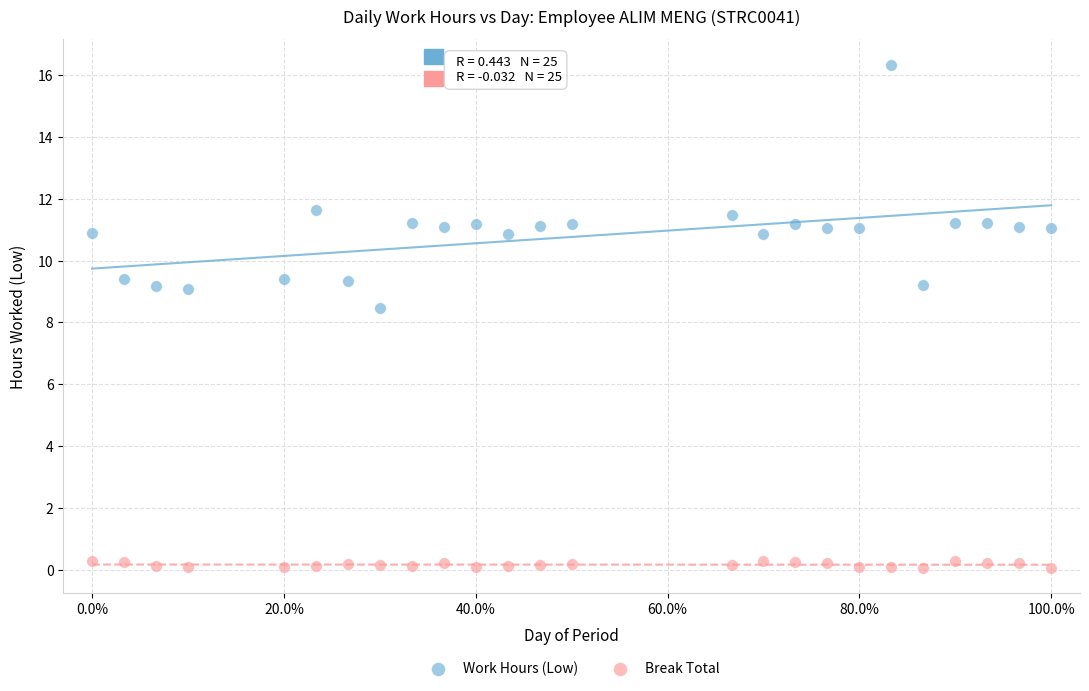

Which series reaches the minimum Y coordinate?

Break Total